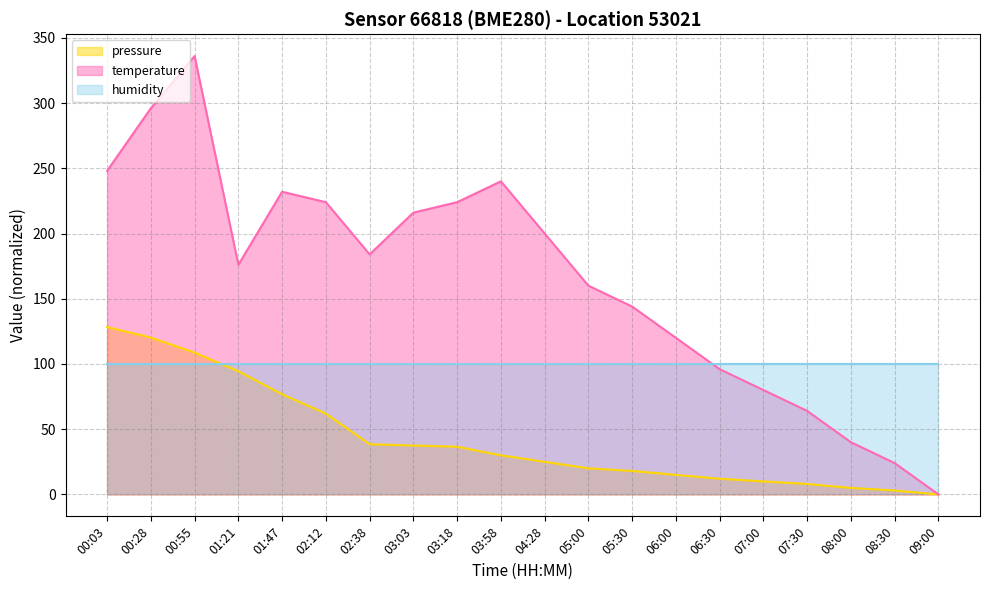

True or false: pressure and temperature intersect in this chart.

False